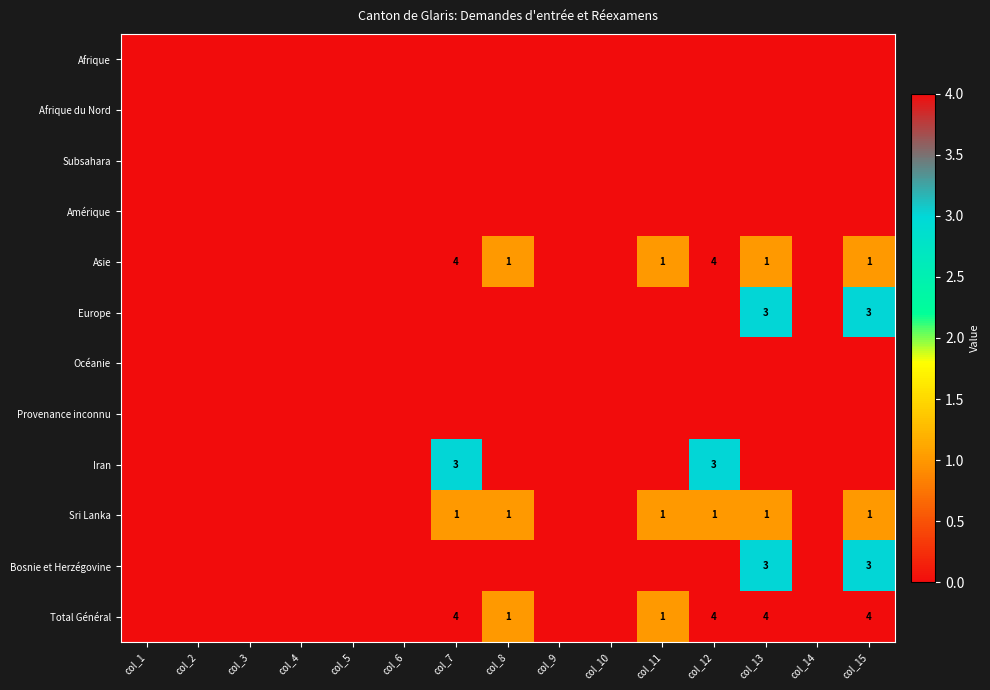

Is it true that Sri Lanka equals 1 at col_11?

True